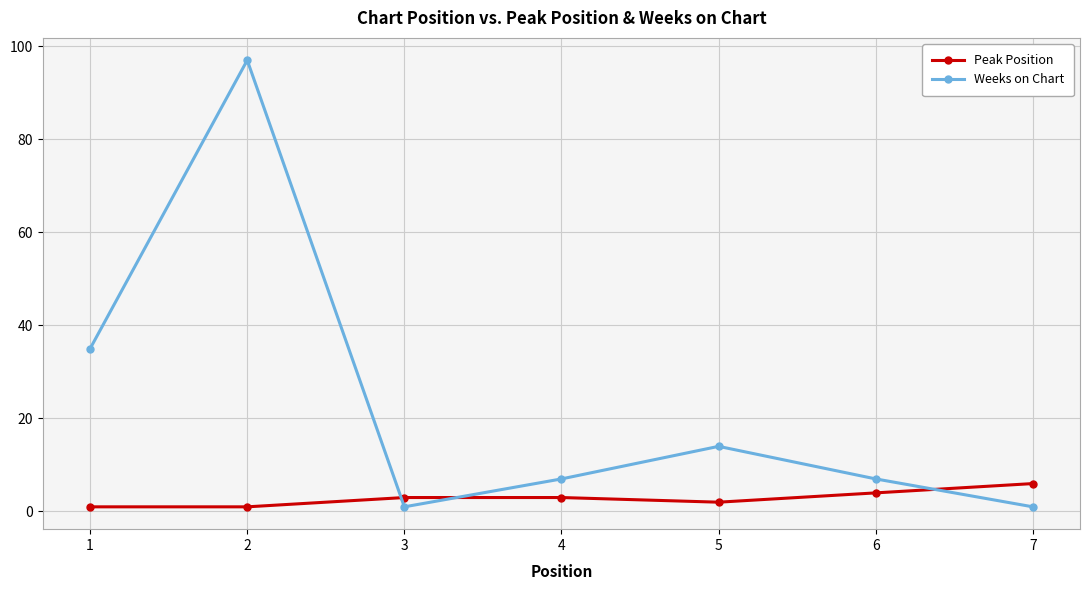

Between 2 and 3, which series saw the biggest shift?

Weeks on Chart